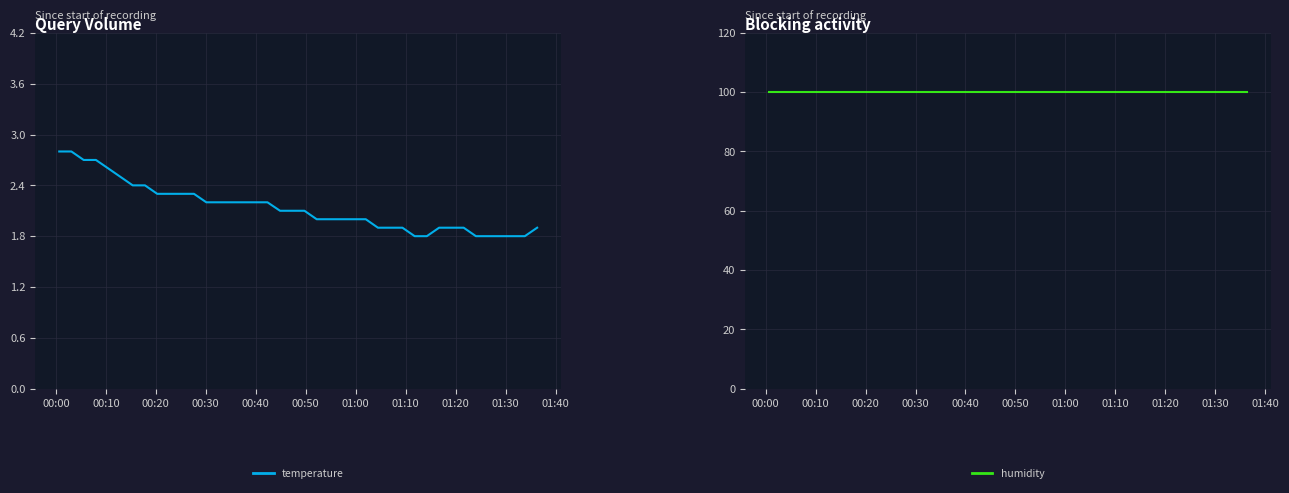

What is the maximum value for temperature?

2.8